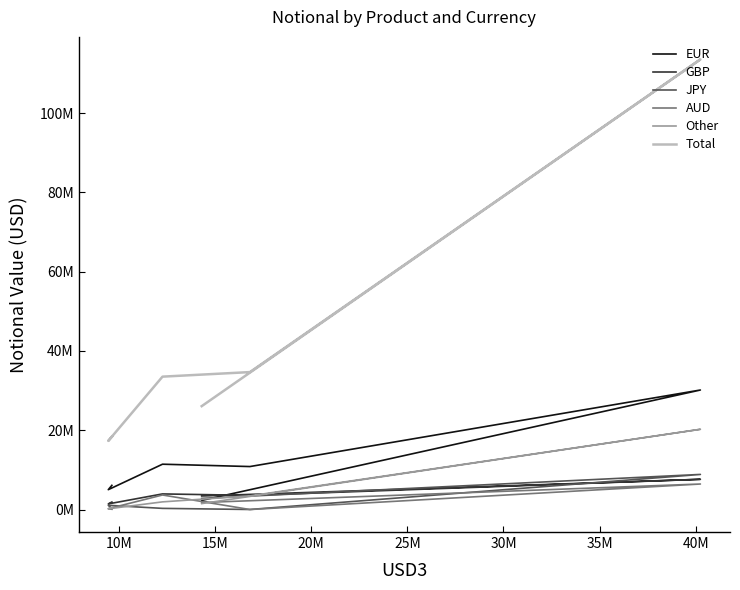

What is the sum of all JPY values?

13189306